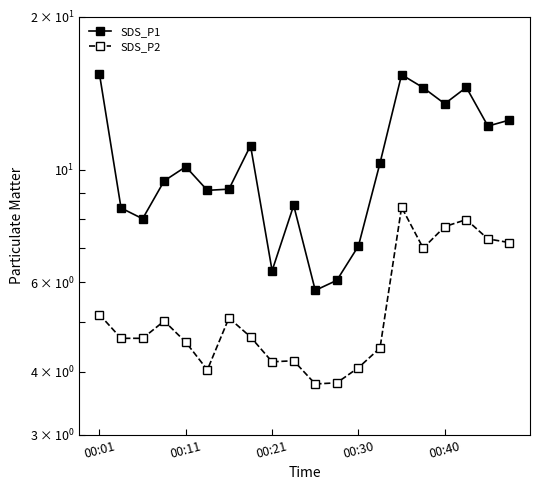

How many lines are shown in the chart?

2